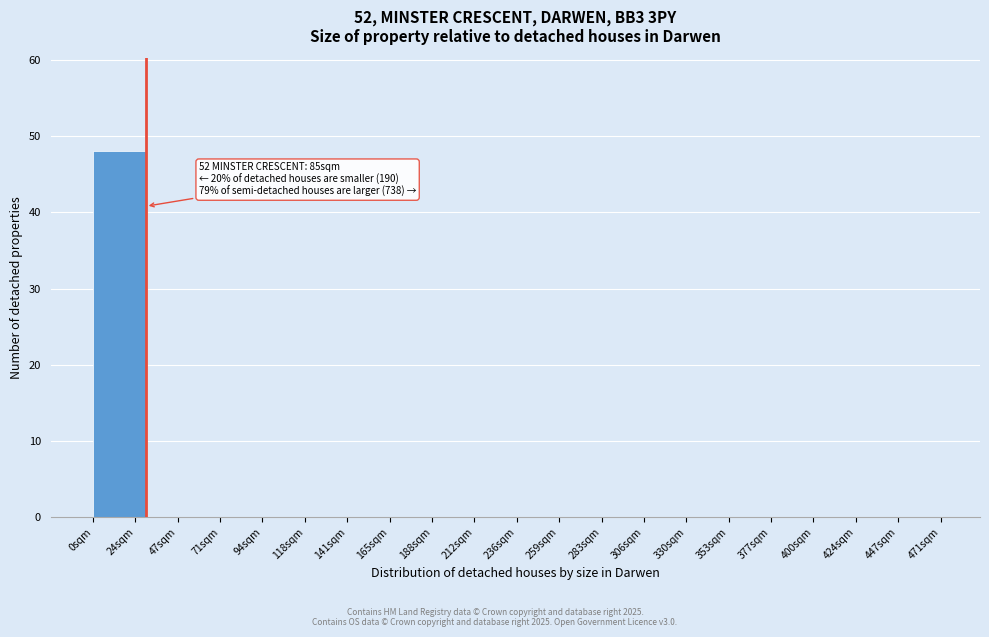

The value at 141sqm is -21. True or false?

False